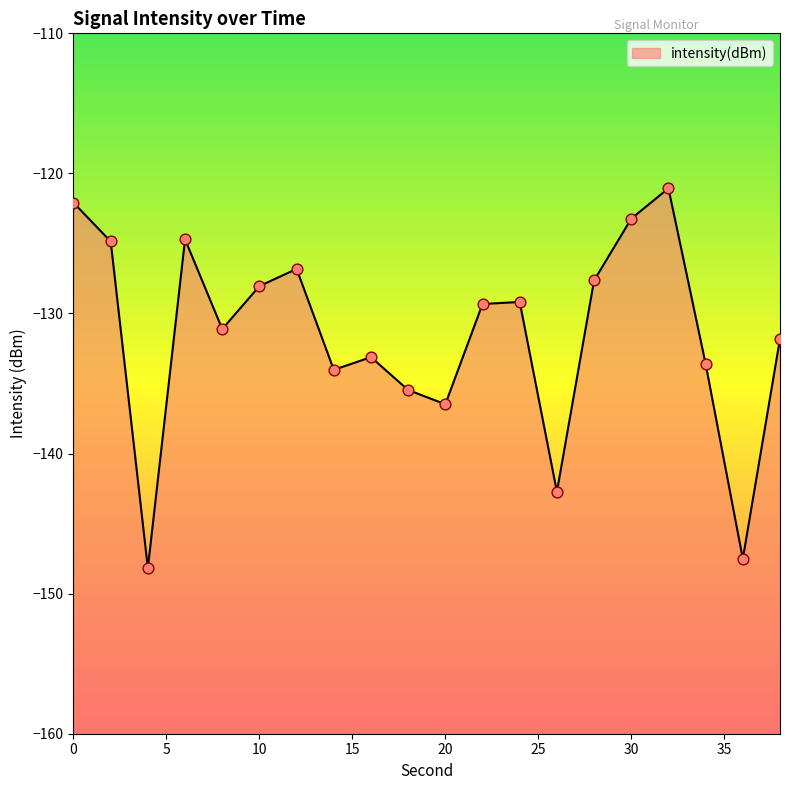

What is the change in value from 8 to 22?

+1.8